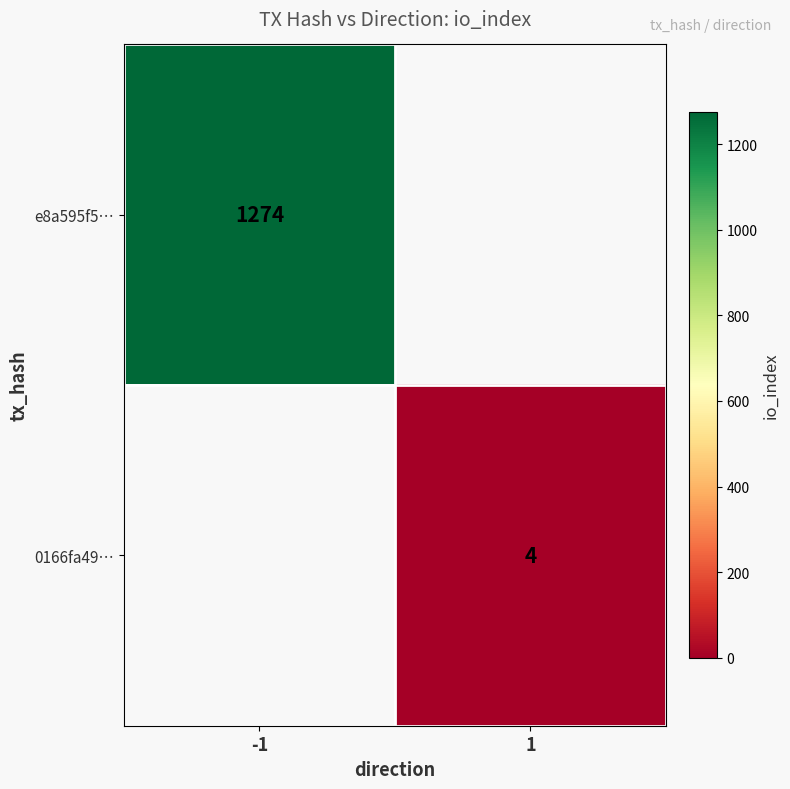

What is the difference between the highest and lowest values at 1?

4